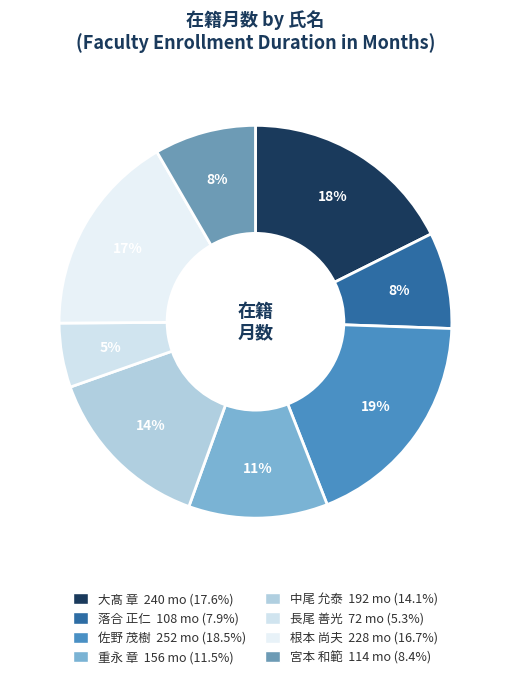

How many slices are in this pie chart?

8